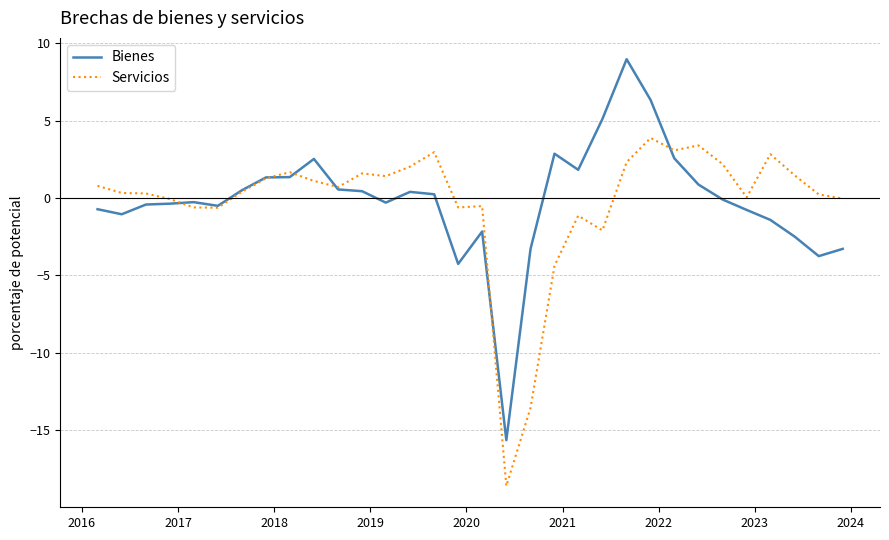

True or false: Servicios and Bienes cross at least once.

True